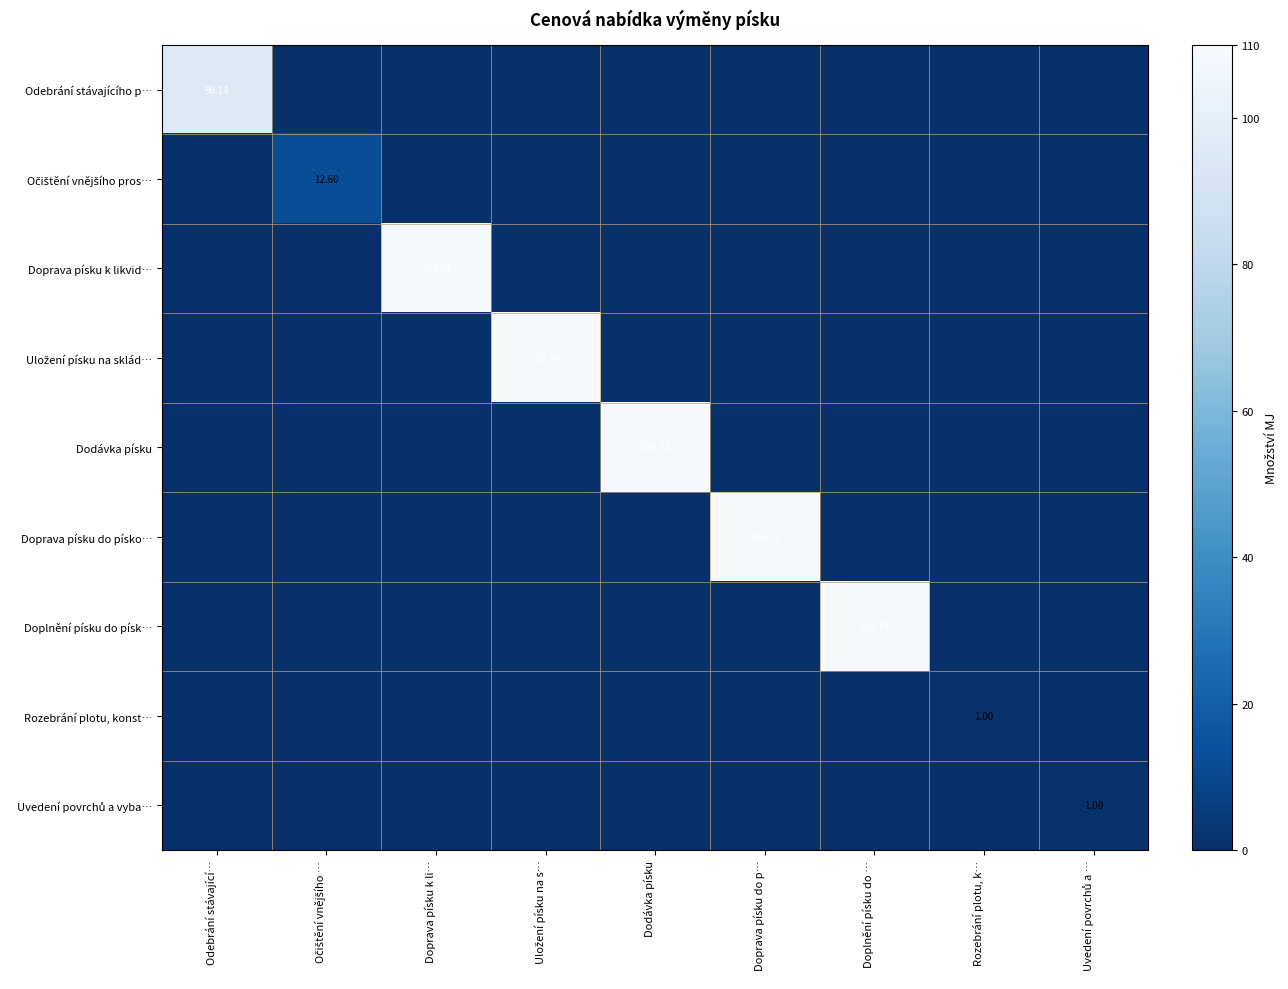

Which series has the widest spread of values?

Doprava písku k likvid…